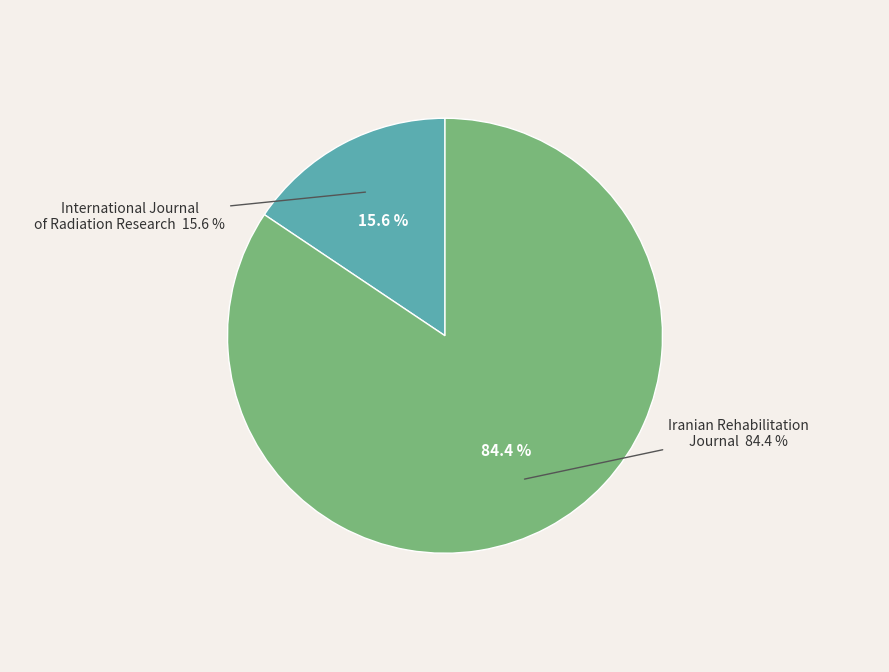

To the nearest percent, what is the combined percentage of Iranian Rehabilitation Journal and International Journal of Radiation Research?

100%